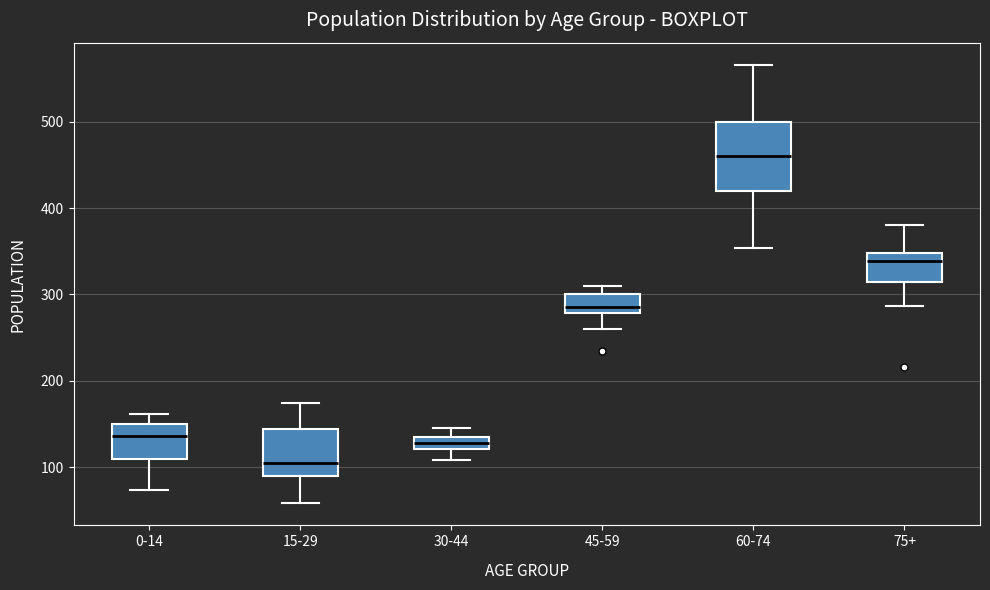

Which box is the tallest, from its lower edge to its upper edge?

60-74